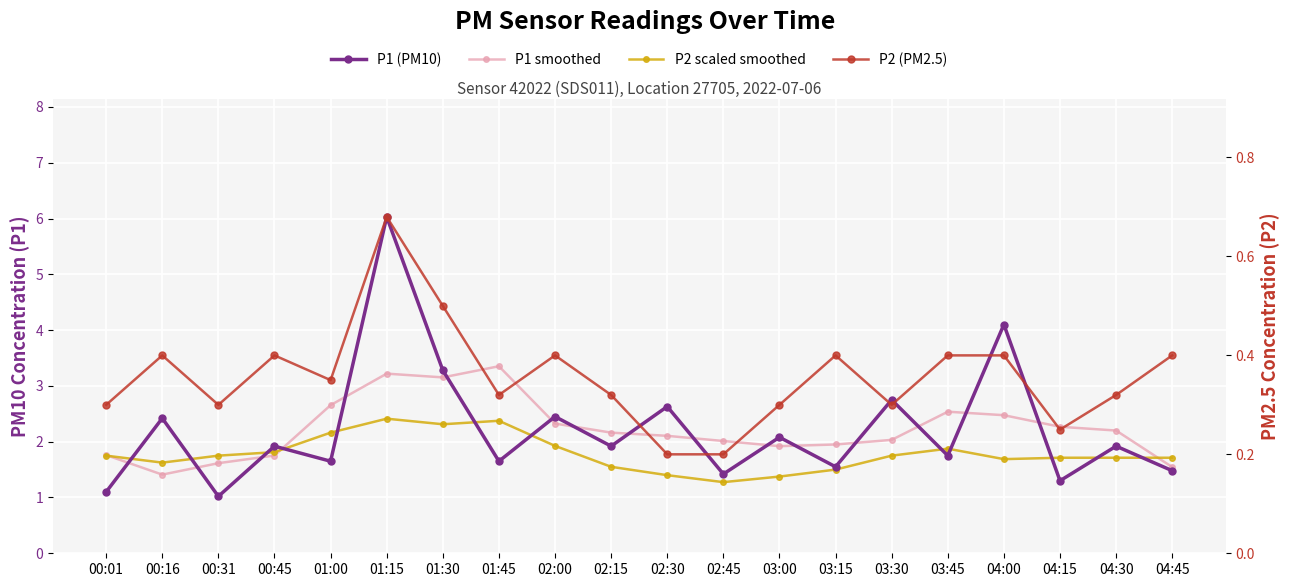

Is the value of P1 smoothed at 04:45 greater than the value of P2 (PM2.5) at 03:15?

Yes